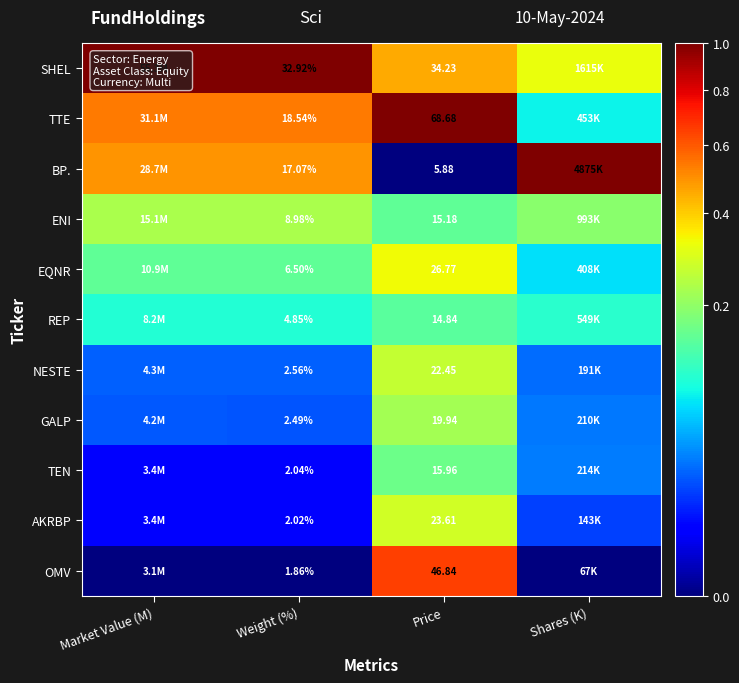

List the series in order of their peak value, highest first.

BP., TTE, SHEL, OMV, EQNR, AKRBP, NESTE, ENI, GALP, TEN, REP